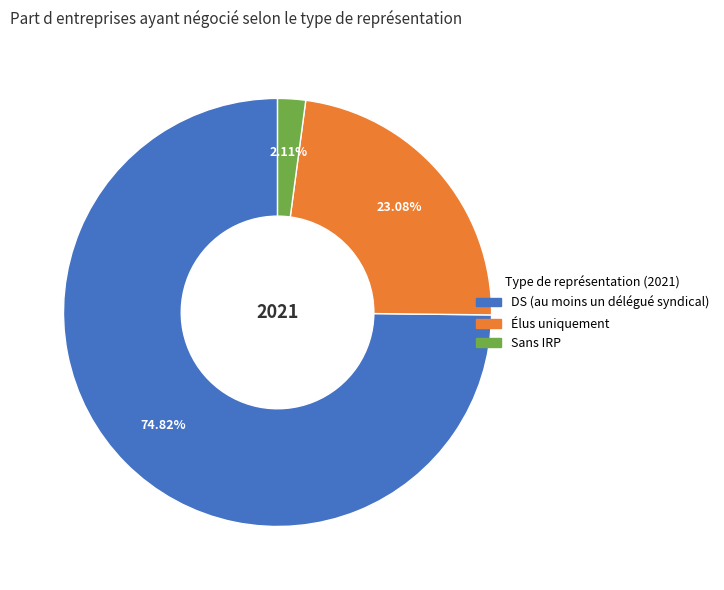

How many segments does this pie chart have?

3